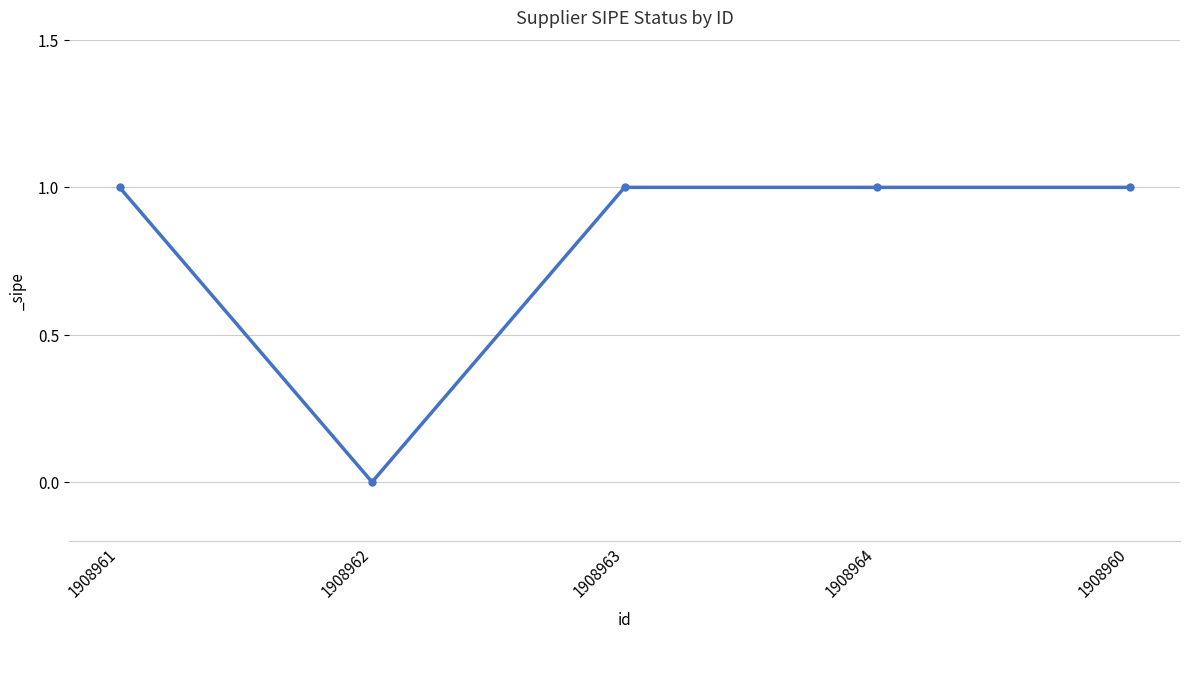

At which category does the data reach its first local valley?

1908962